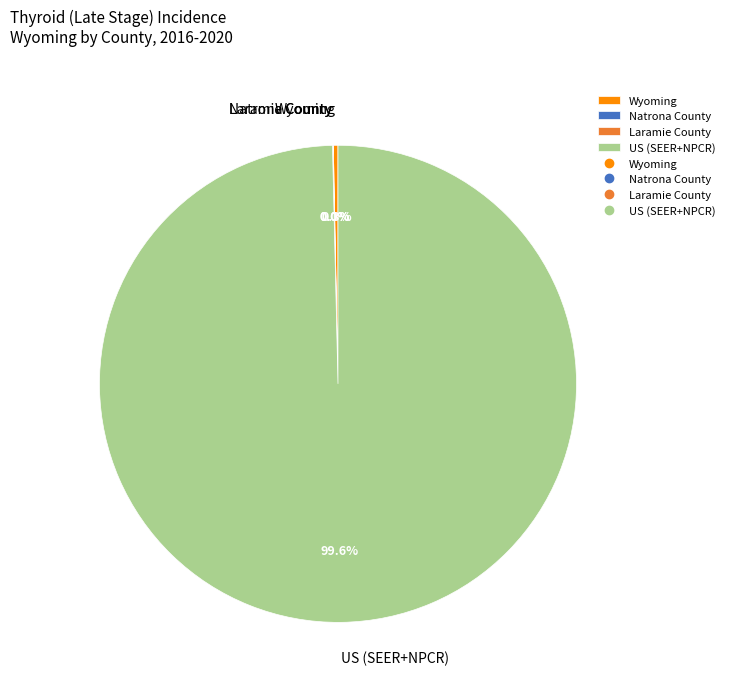

Which has a higher value, US (SEER+NPCR) or Wyoming?

US (SEER+NPCR)